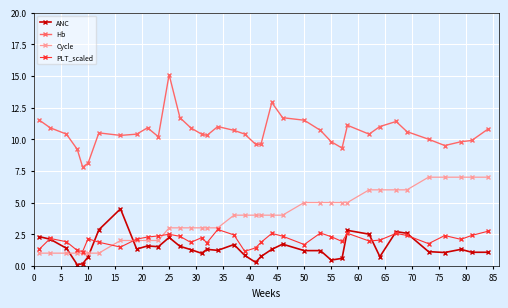

List the series in order of their peak value, highest first.

Hb, Cycle, ANC, PLT_scaled